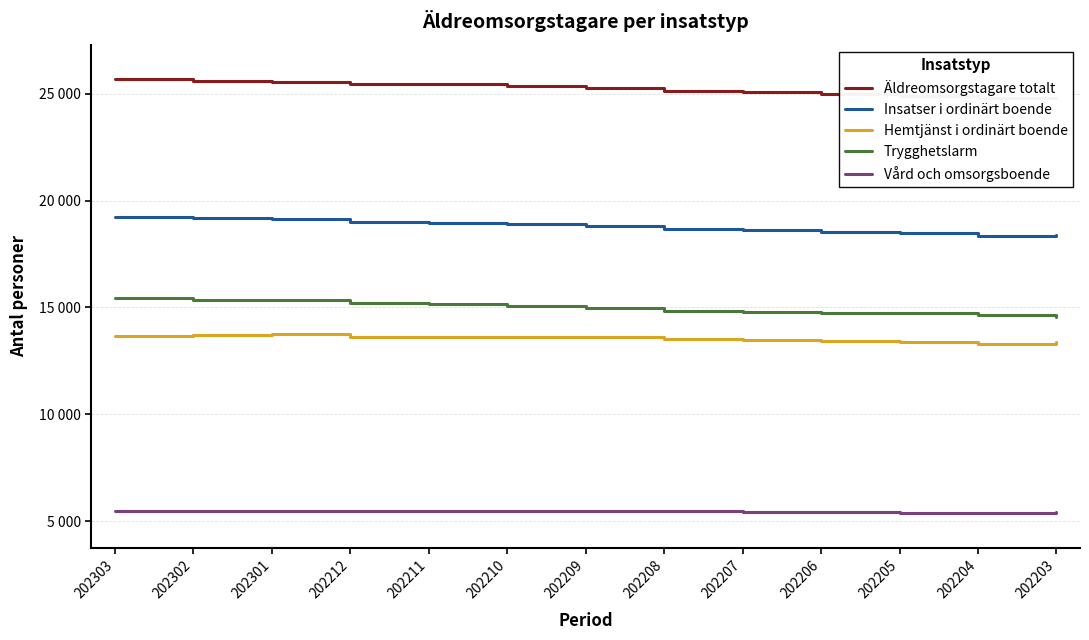

In Hemtjänst i ordinärt boende, how many points are higher than both neighbors (excluding endpoints)?

2